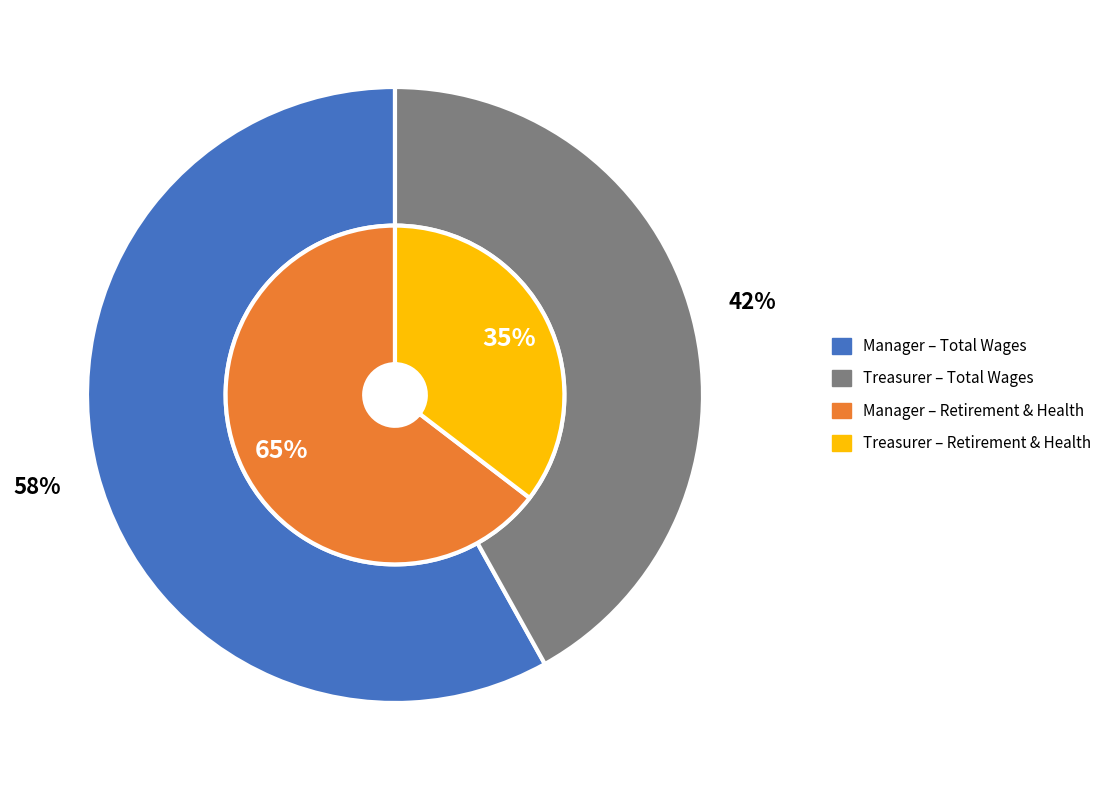

Combined, what portion of the pie is Treasurer and Manager?

100.0%